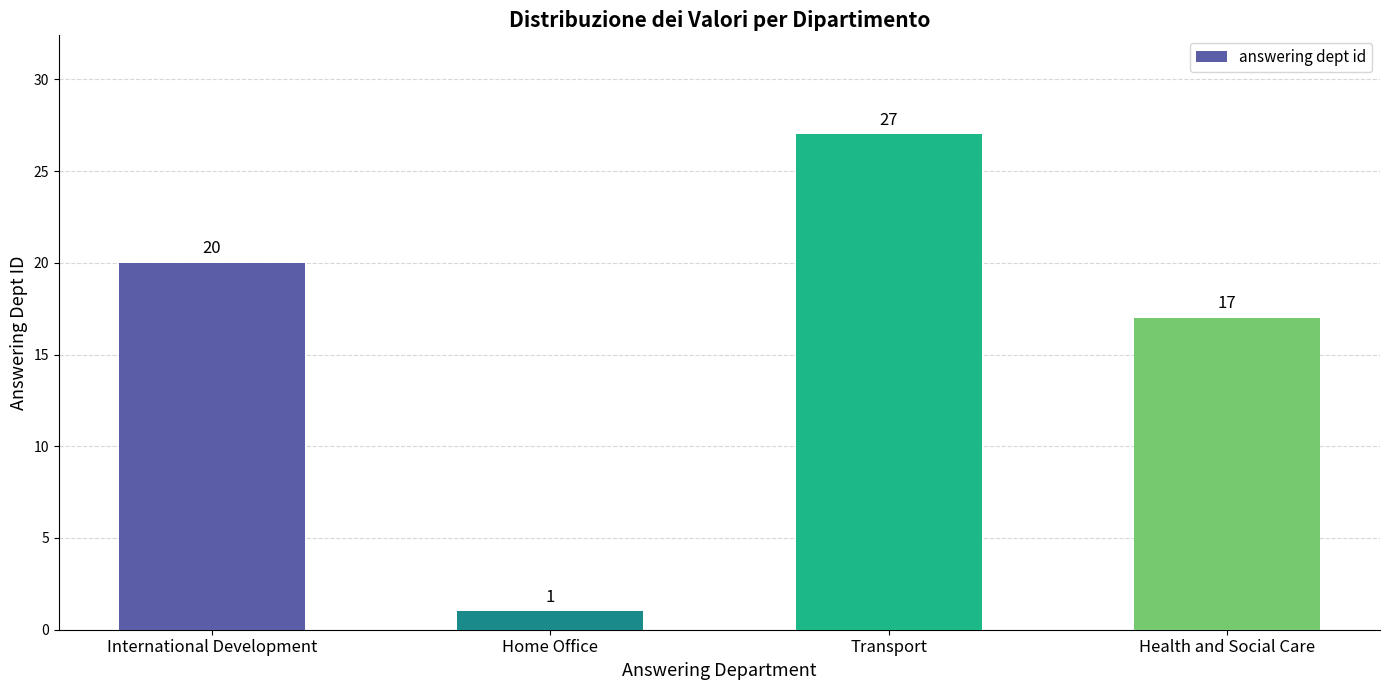

List the labels in order of value, smallest first.

Home Office, Health and Social Care, International Development, Transport